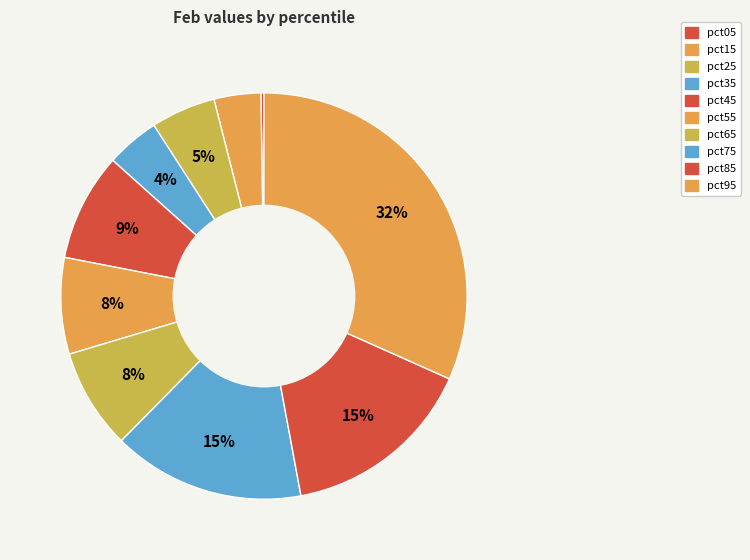

What percentage is the pct25 slice, to the nearest percent?

5%